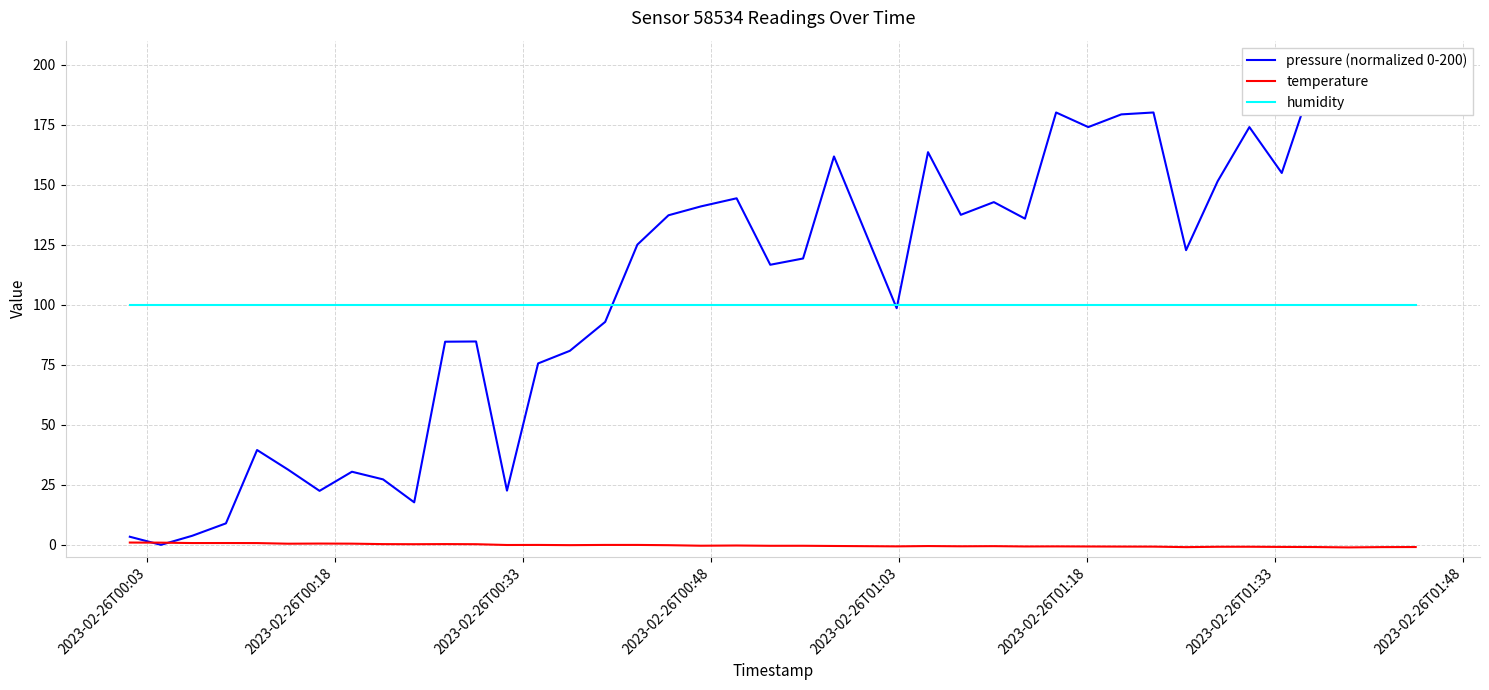

True or false: temperature and humidity cross at least once.

False